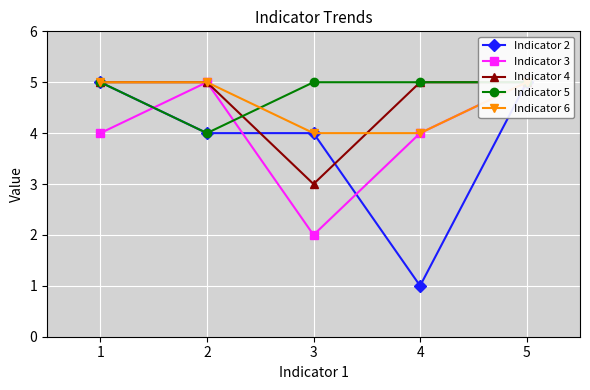

True or false: Indicator 6 and Indicator 2 cross at least once.

False